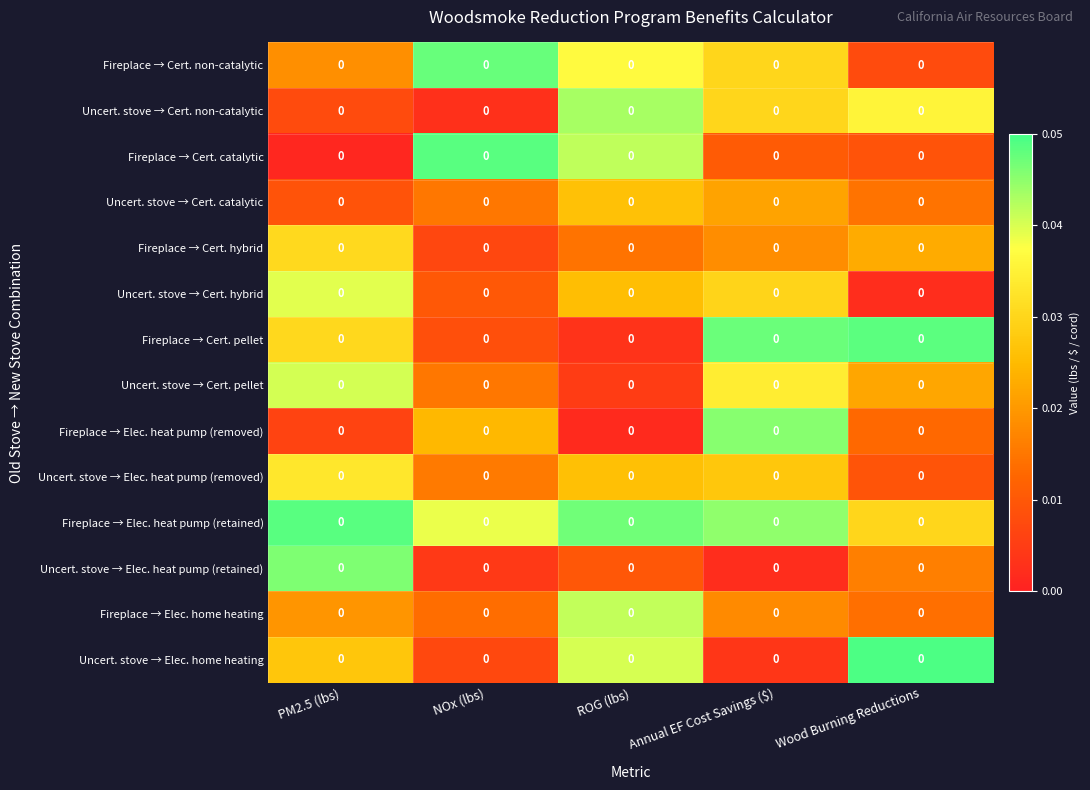

List the labels in order of Fireplace → Cert. catalytic value, largest first.

NOx (lbs), ROG (lbs), Annual EF Cost Savings ($), Wood Burning Reductions, PM2.5 (lbs)